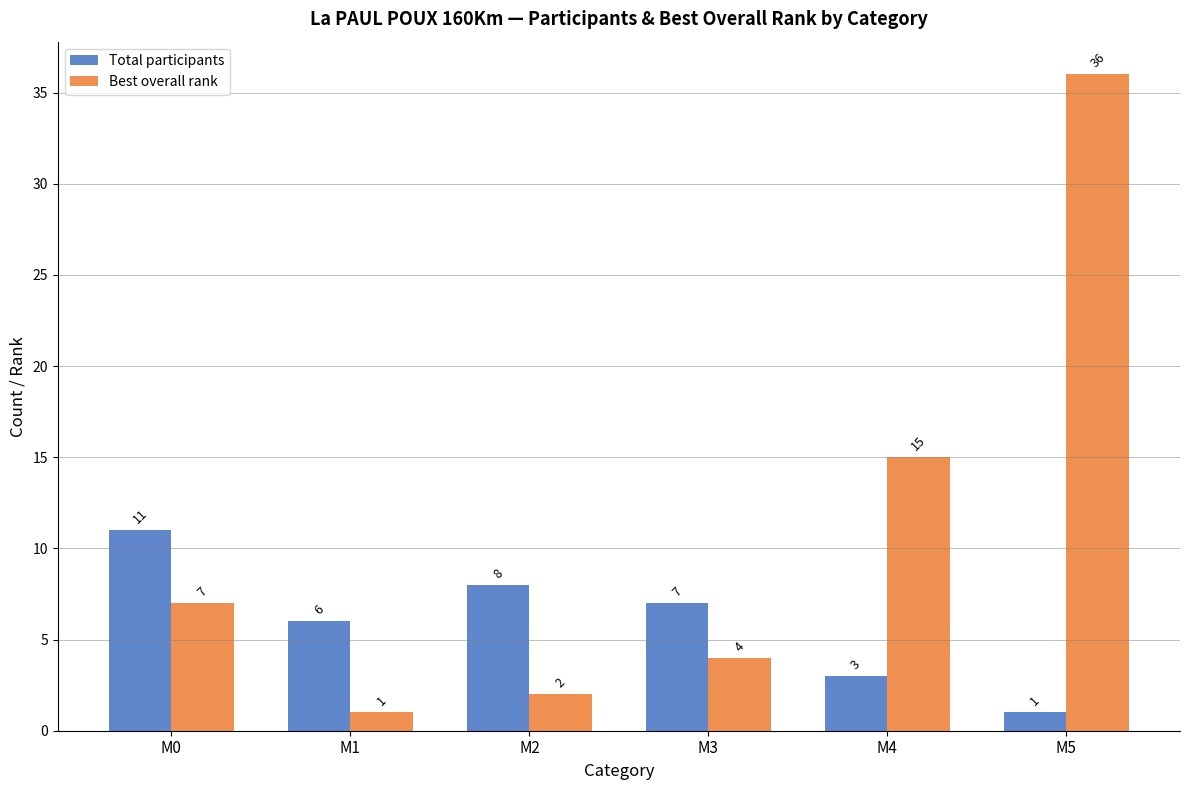

Reading right to left, extract all data points from this chart.

Total participants: 1	3	7	8	6	11
Best overall rank: 36	15	4	2	1	7